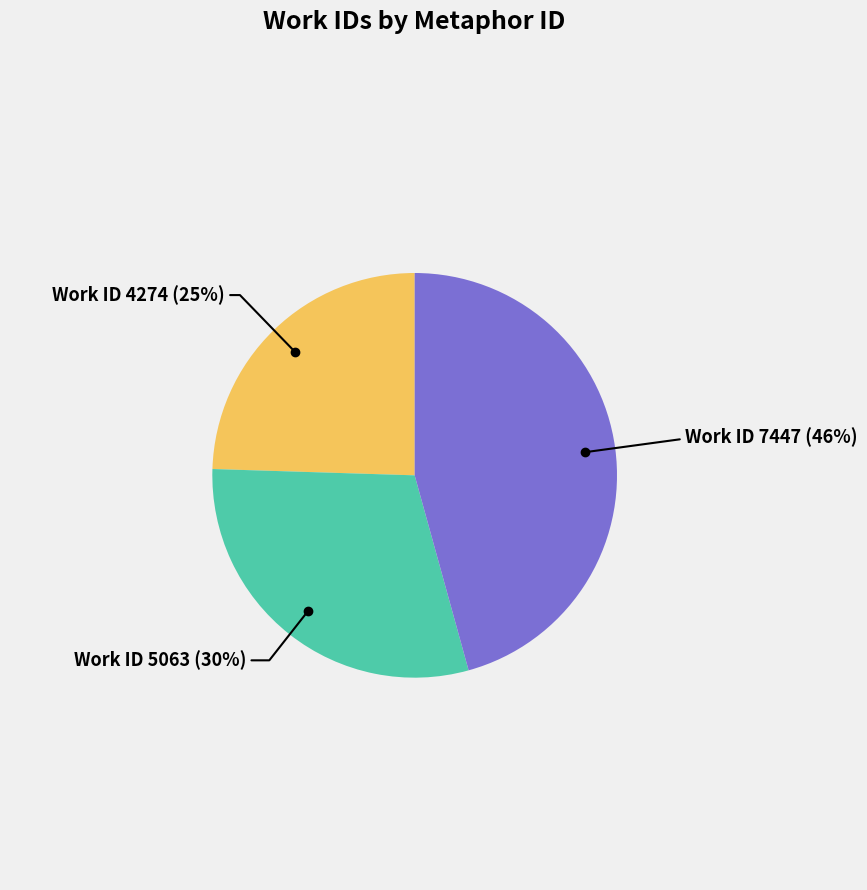

How many slices are in this pie chart?

3